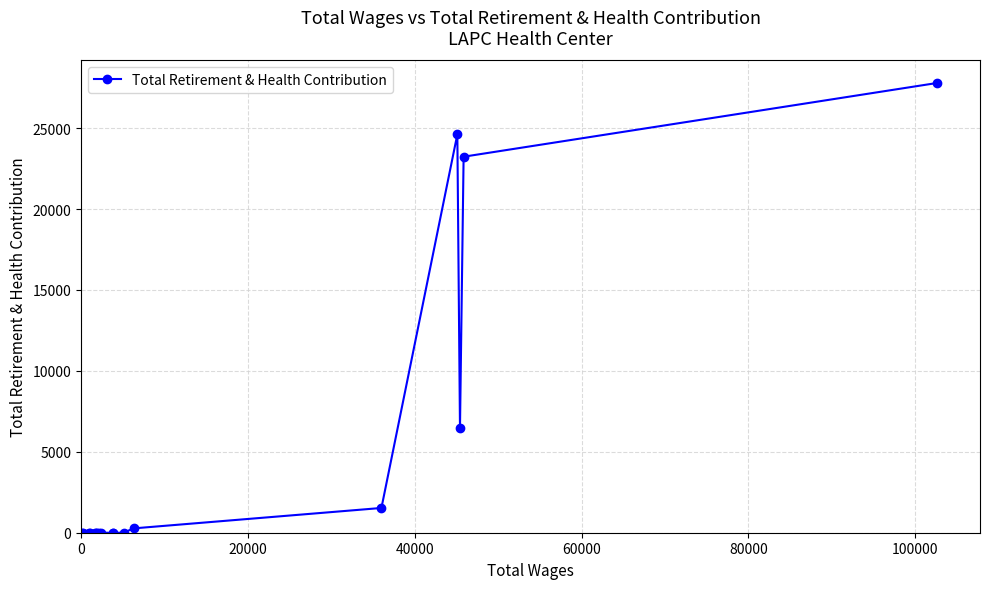

What is the sum of all values?

83895